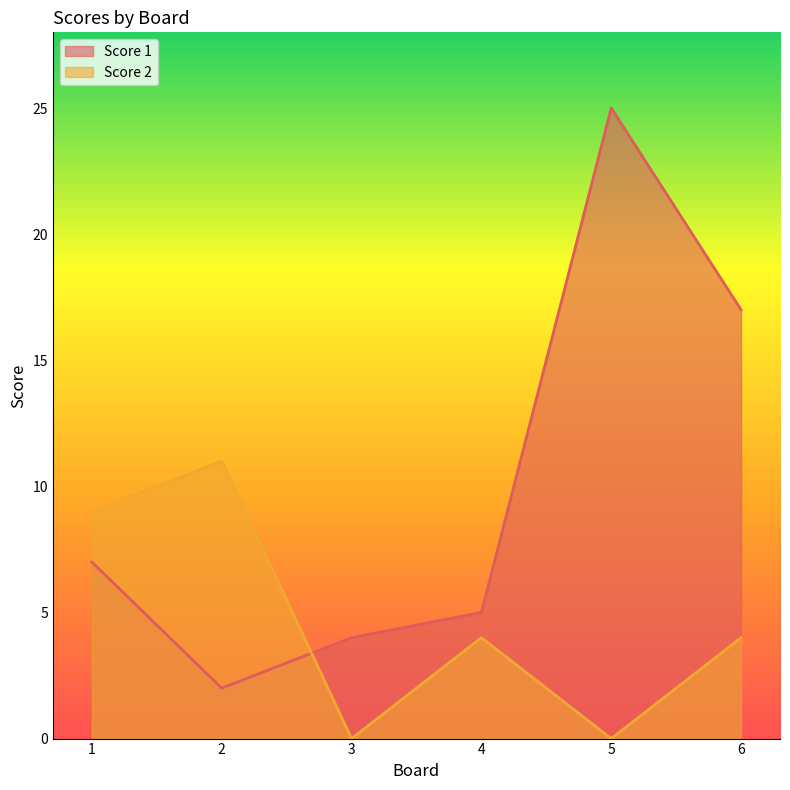

Where is the first local maximum for Score 2?

2